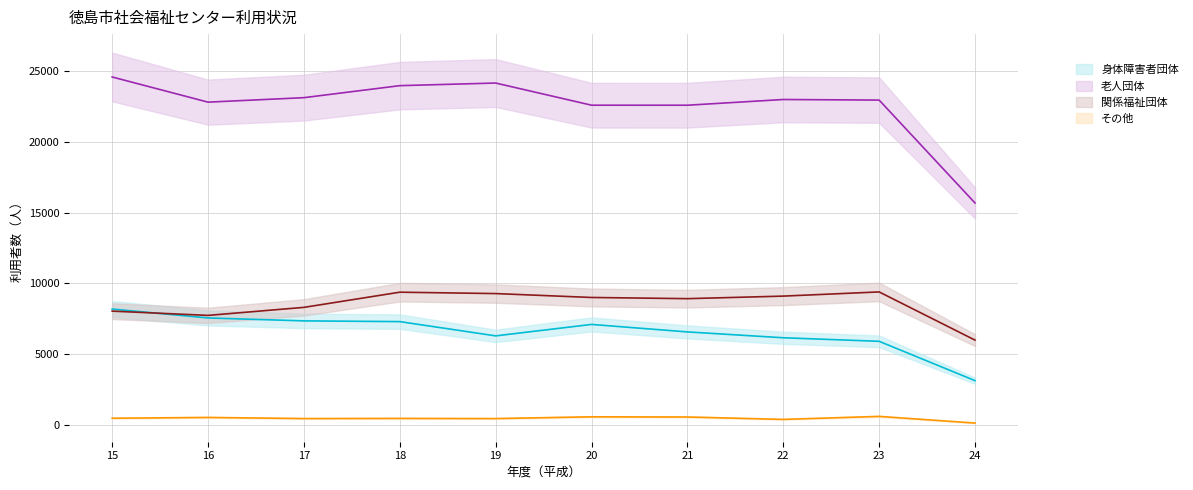

What is the lowest value of the その他 series?

122